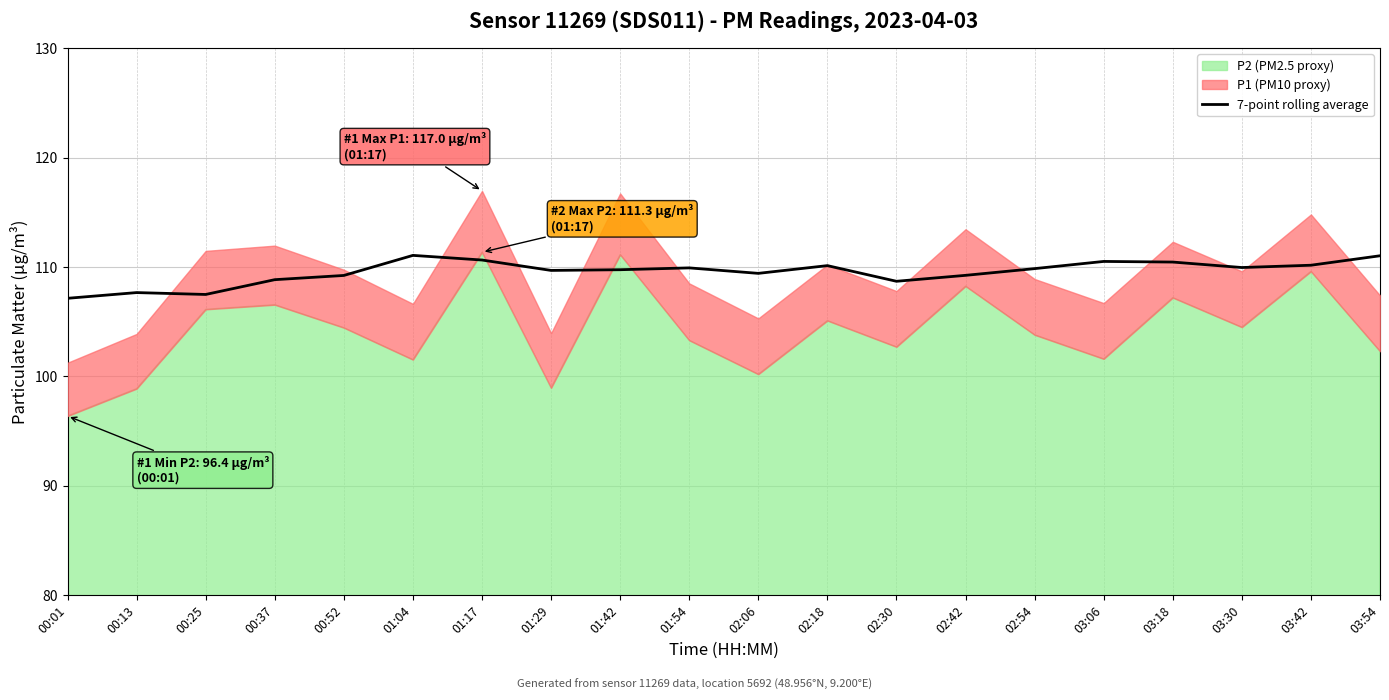

What is the label of the 11th point from the right?

01:54